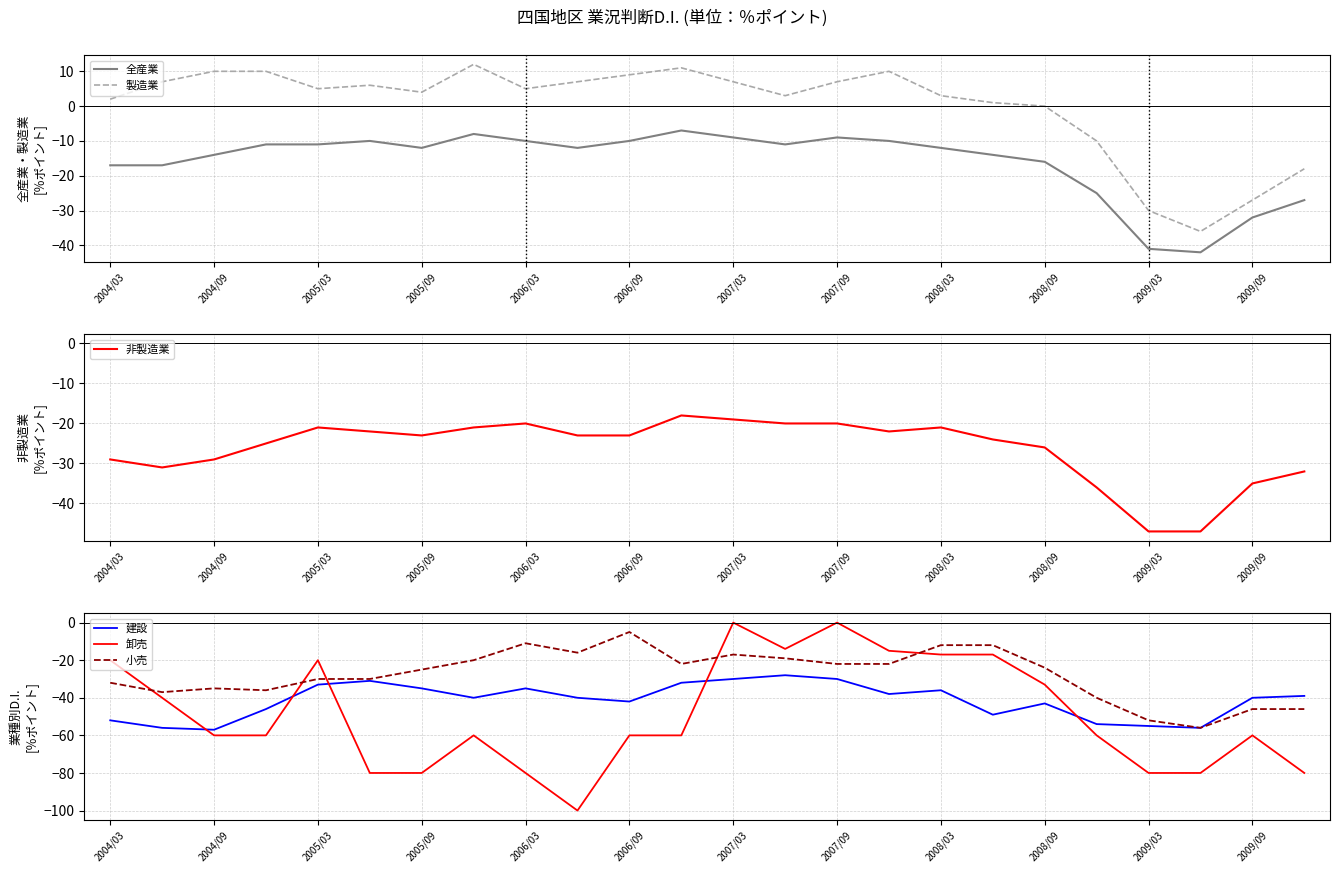

At which category does 非製造業 reach its first local peak?

2005/03